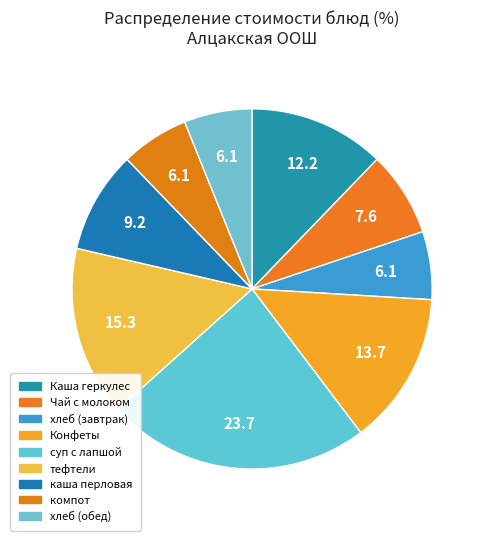

How many slices are in this pie chart?

9